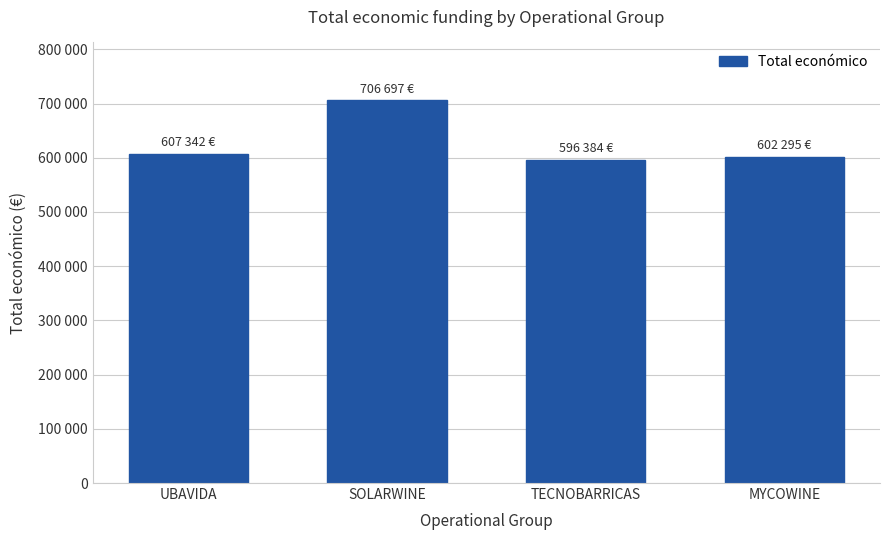

Reading left to right, transcribe all the data shown in this chart.

607342.0	706697.0	596384.0	602295.4